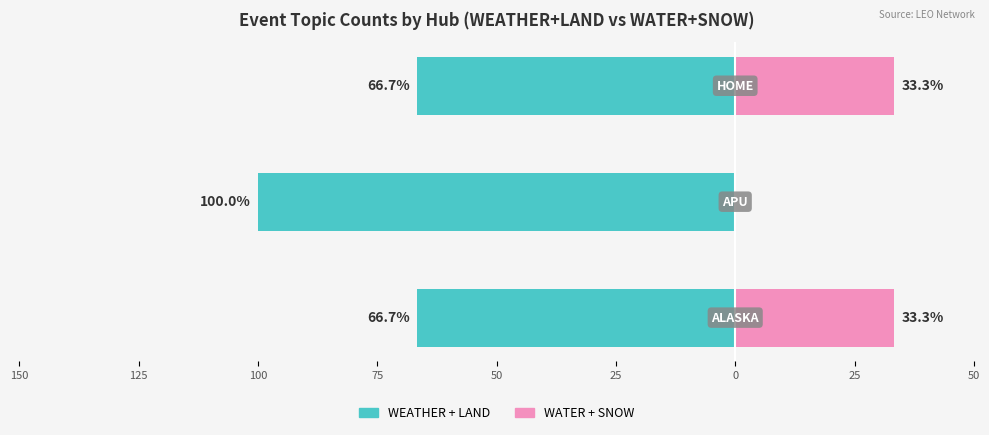

Reading left to right, what are all the values shown in this chart?

WEATHER + LAND: -66.7	-100.0	-66.7
WATER + SNOW: 33.3	0.0	33.3